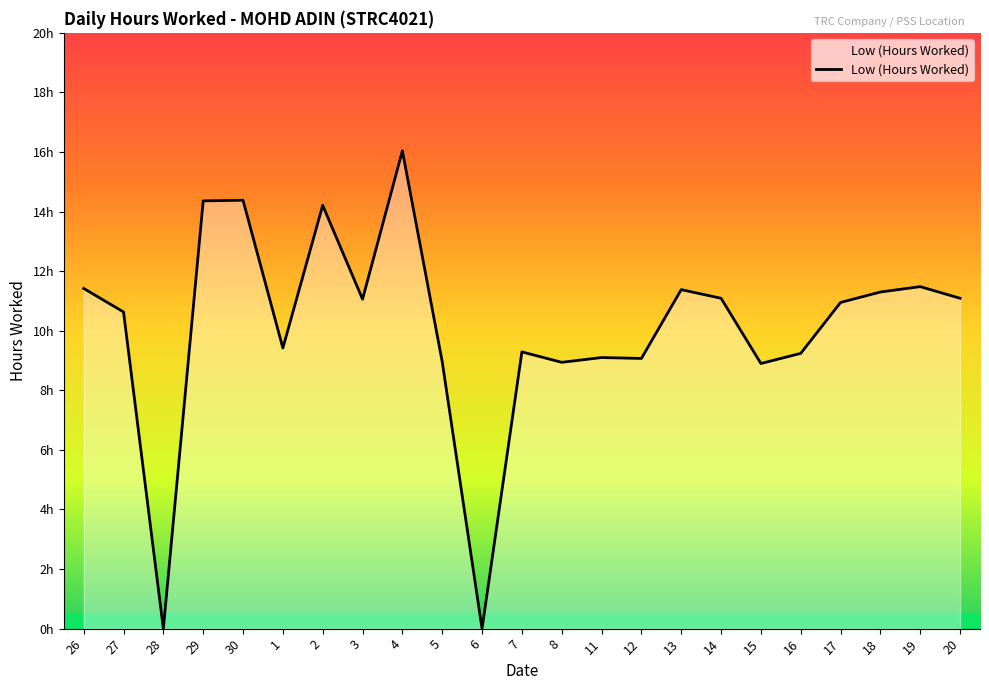

What is the label of the 14th point from the left?

11